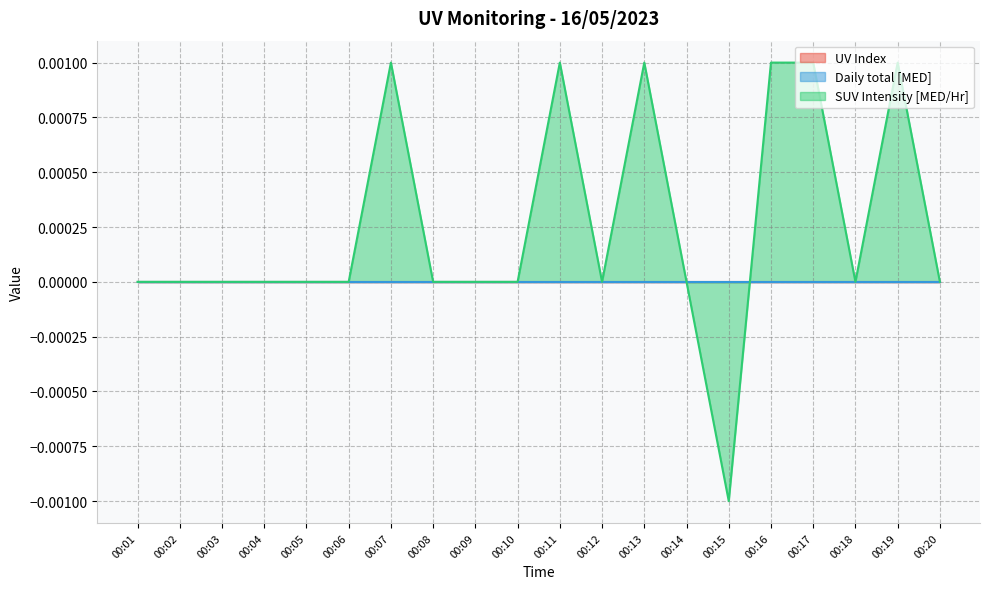

What are all the series names shown in the legend?

UV Index, Daily total [MED], SUV Intensity [MED/Hr]